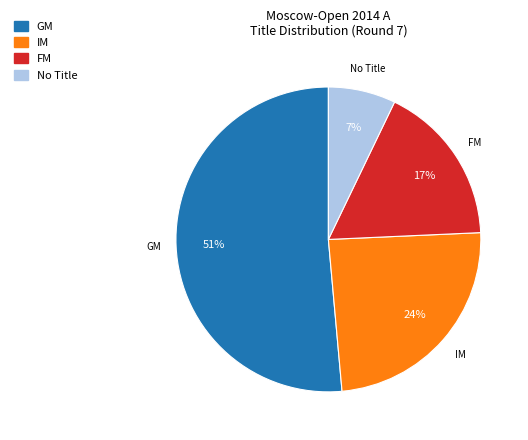

To the nearest percent, what is the average slice percentage?

25%